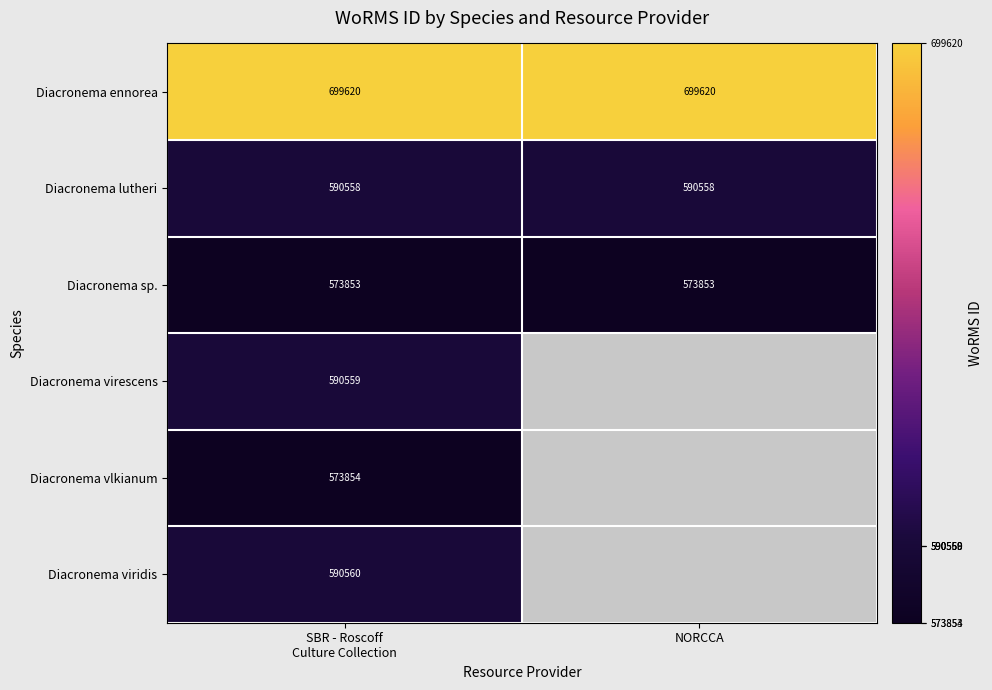

True or false: Diacronema lutheri has a value of 590558 at NORCCA.

True